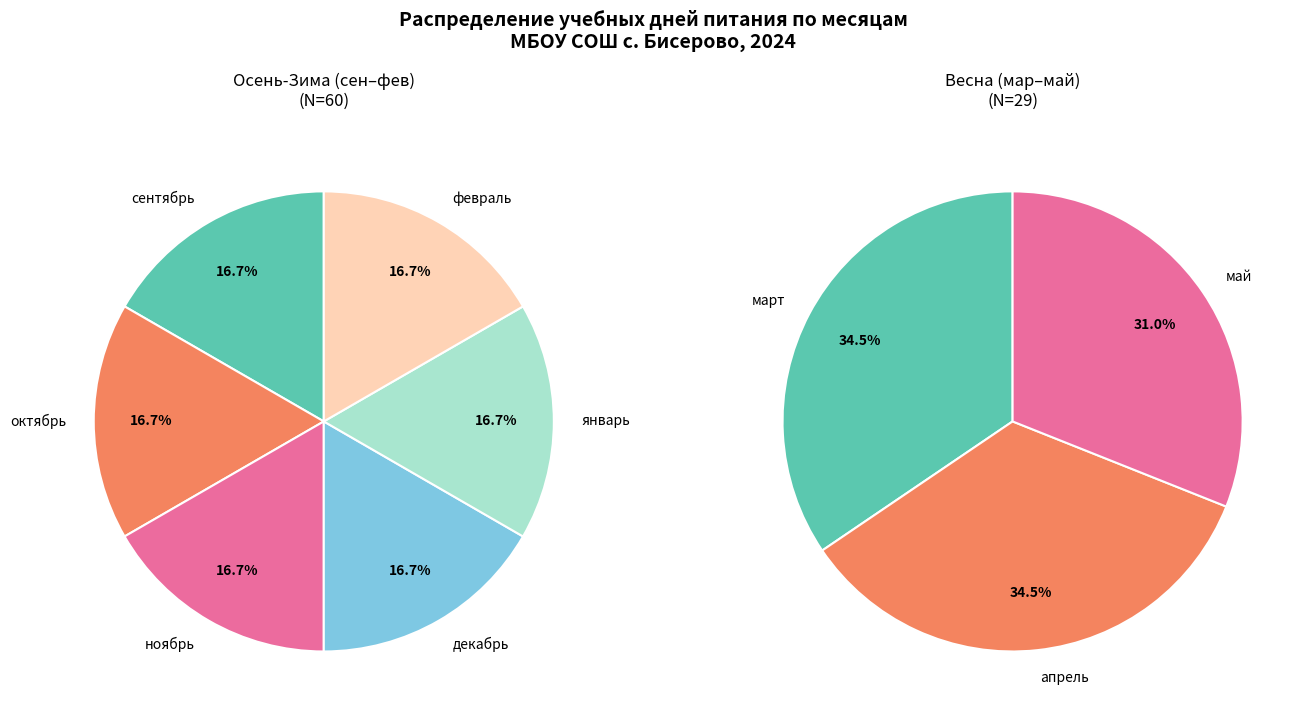

Is there any slice that represents more than half of the pie?

No